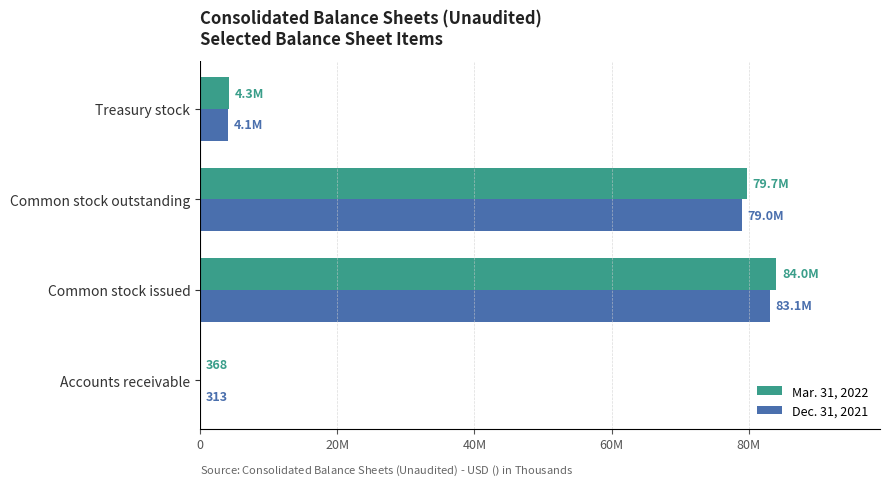

How many bars are there in each group?

2